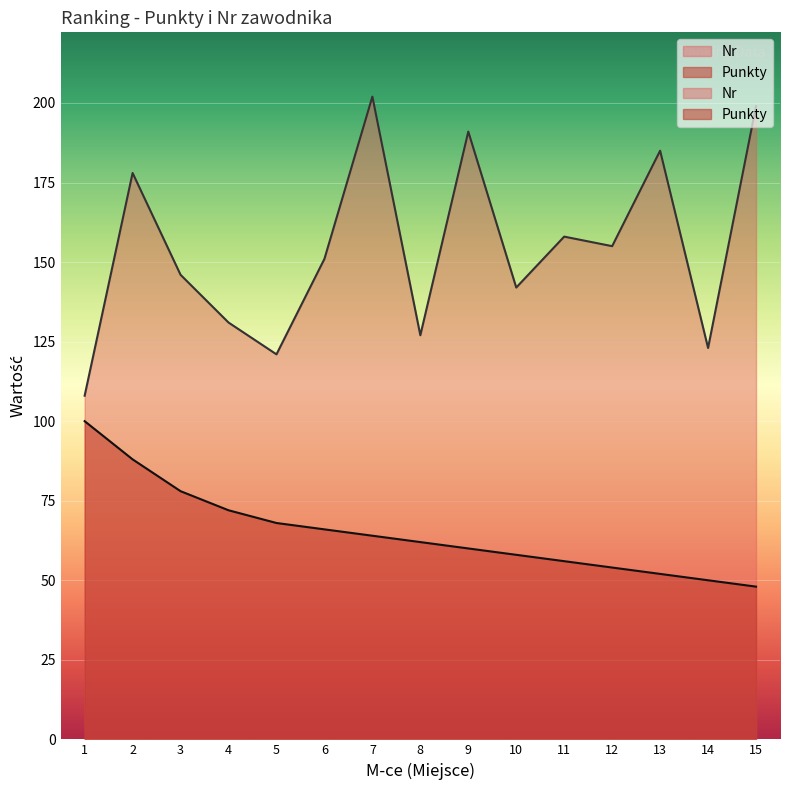

The value of Punkty at 12 is 54. True or false?

True